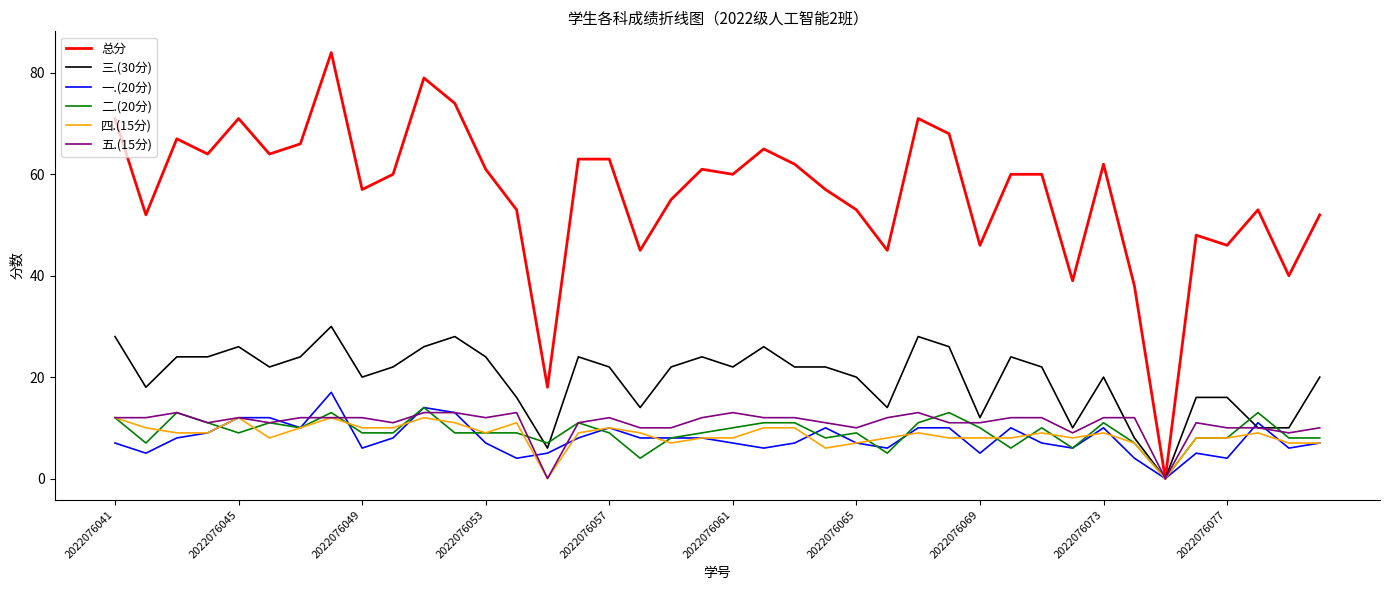

Which series has the widest spread of values?

总分